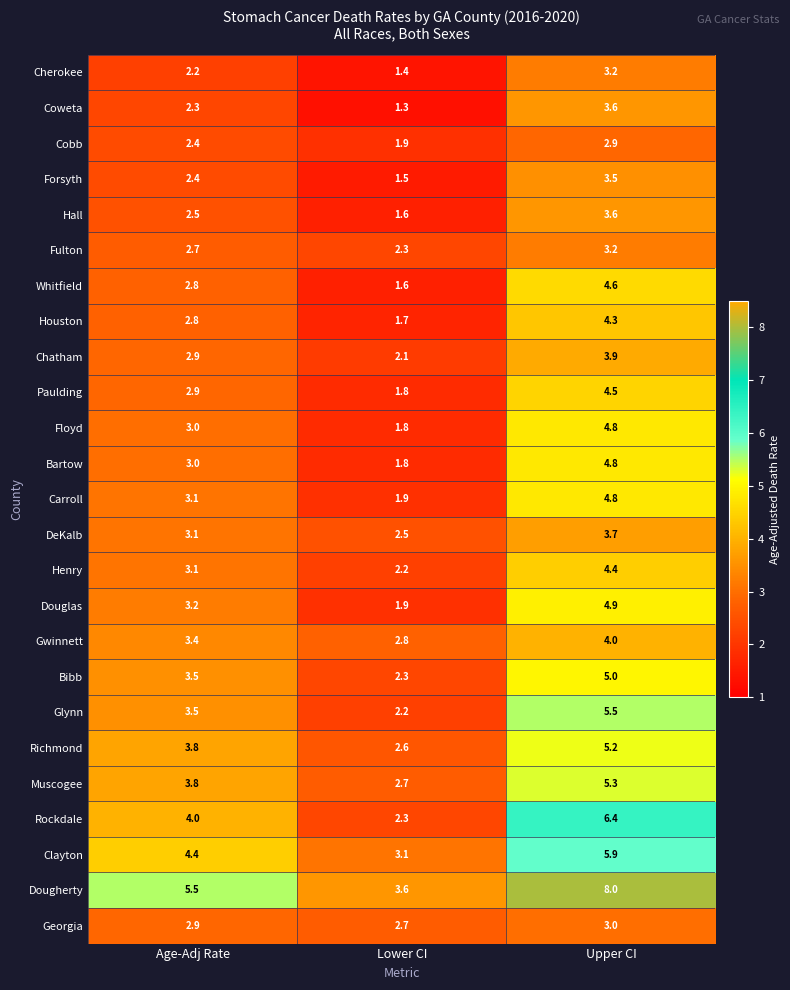

Between Age-Adj Rate and Upper CI, which series saw the biggest shift?

Dougherty